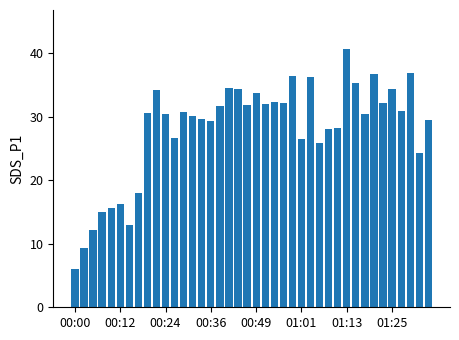

What is the average value?

28.1